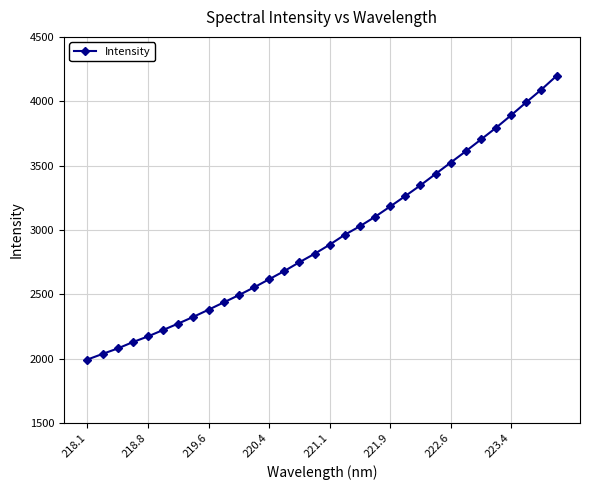

What is the value of the 29th point from the left?

3891.7